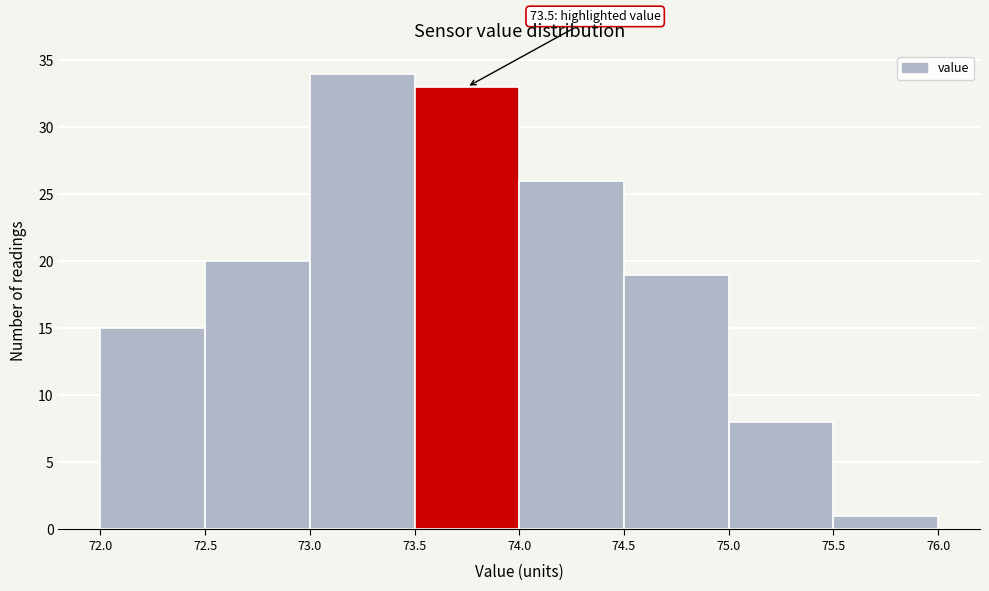

Which range on the x-axis has the tallest bar?

73.0 to 73.5